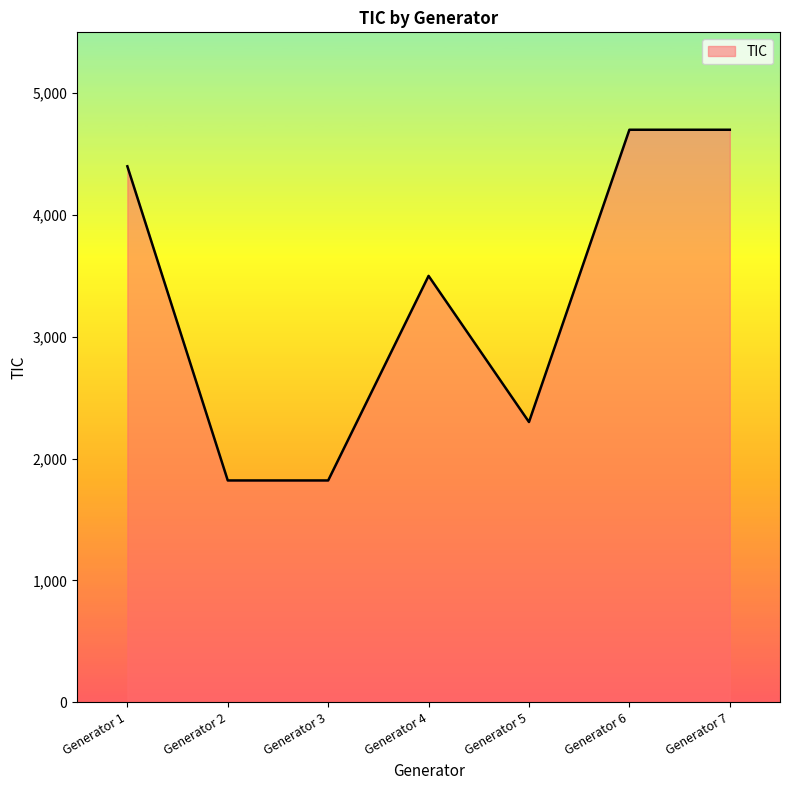

True or false: there are more than 0 points higher than both neighbors.

True